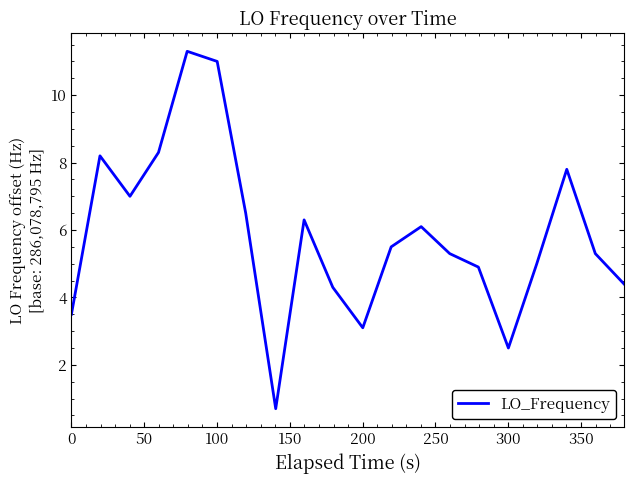

Reading left to right, what are all the values shown in this chart?

3.5	8.2	7.0	8.3	11.3	11.0	6.5	0.7	6.3	4.3	3.1	5.5	6.1	5.3	4.9	2.5	5.0	7.8	5.3	4.4